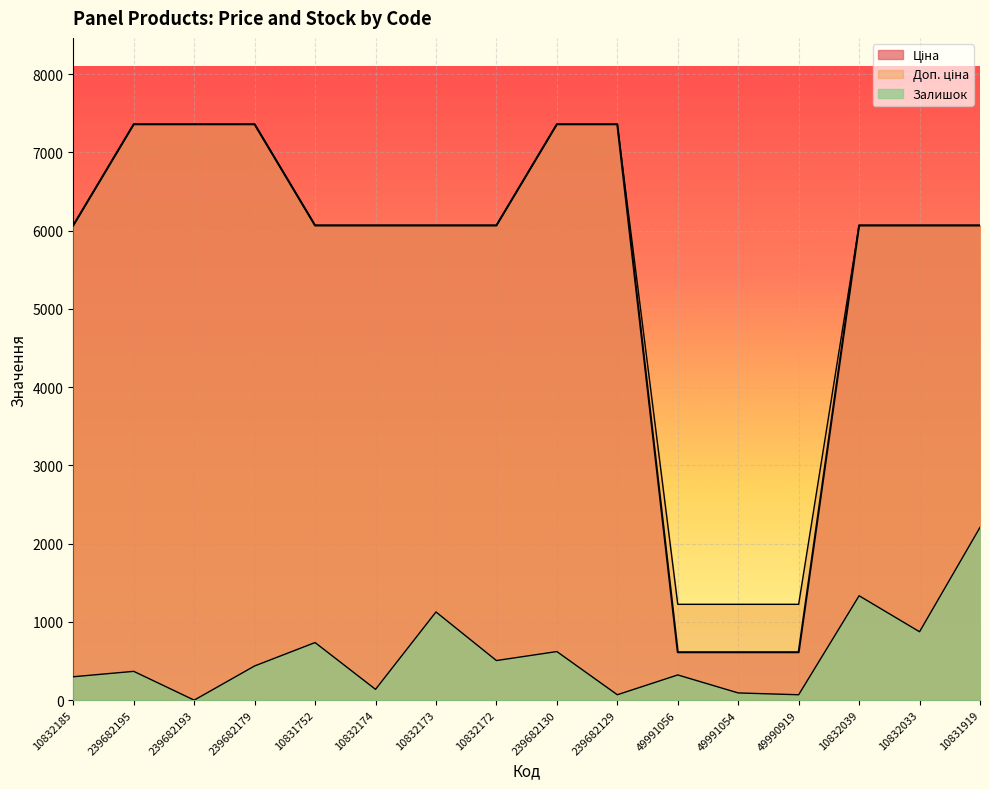

What is the label of the 8th point from the left?

10832172